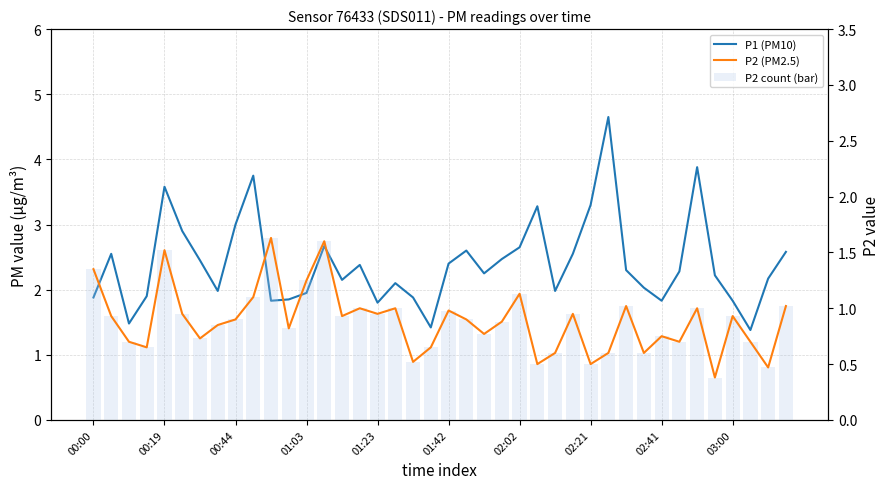

What is the label of the 4th bar from the right?

03:00